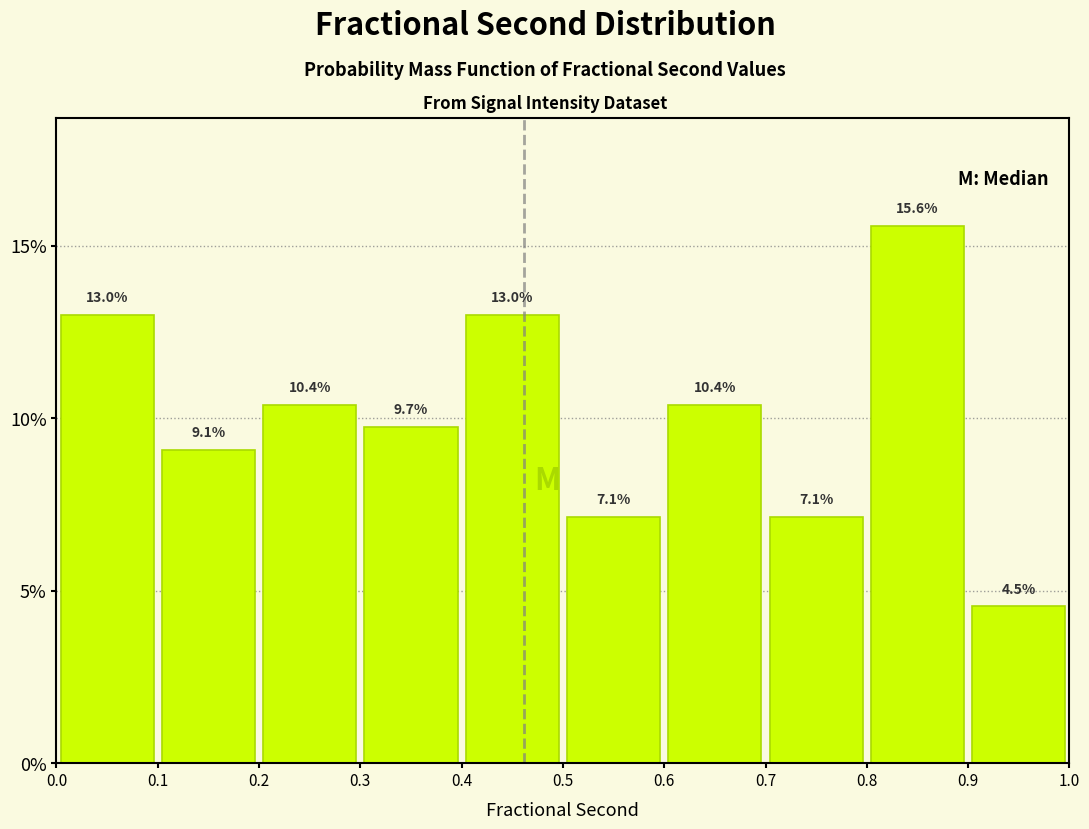

Over which range of the x-axis is the bar tallest?

0.8 to 0.9